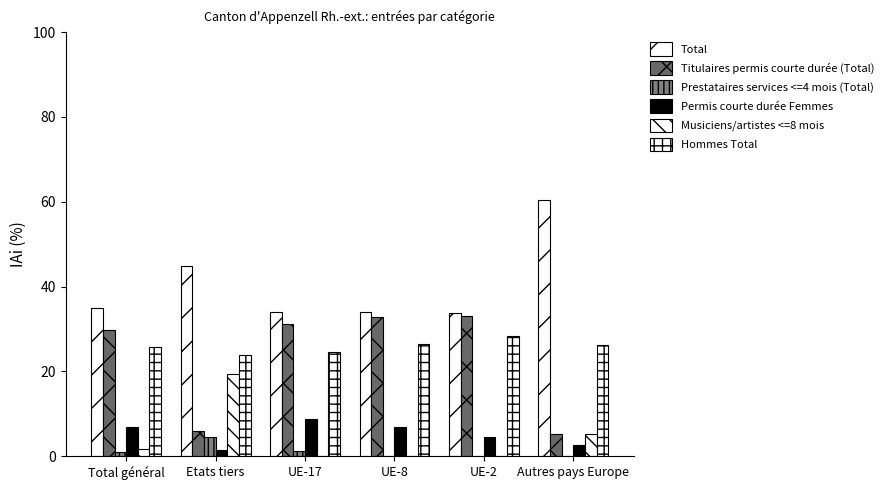

Reading left to right, list all the values displayed in this chart.

Total: 34.9	44.8	33.9	34.0	33.8	60.5
Titulaires permis courte durée (Total): 29.7	6.0	31.2	32.8	33.1	5.3
Prestataires services <=4 mois (Total): 1.0	4.5	1.4	0.0	0.0	0.0
Permis courte durée Femmes: 6.9	1.5	8.9	6.8	4.6	2.6
Musiciens/artistes <=8 mois: 1.8	19.4	0.0	0.0	0.0	5.3
Hommes Total: 25.7	23.9	24.7	26.4	28.5	26.3